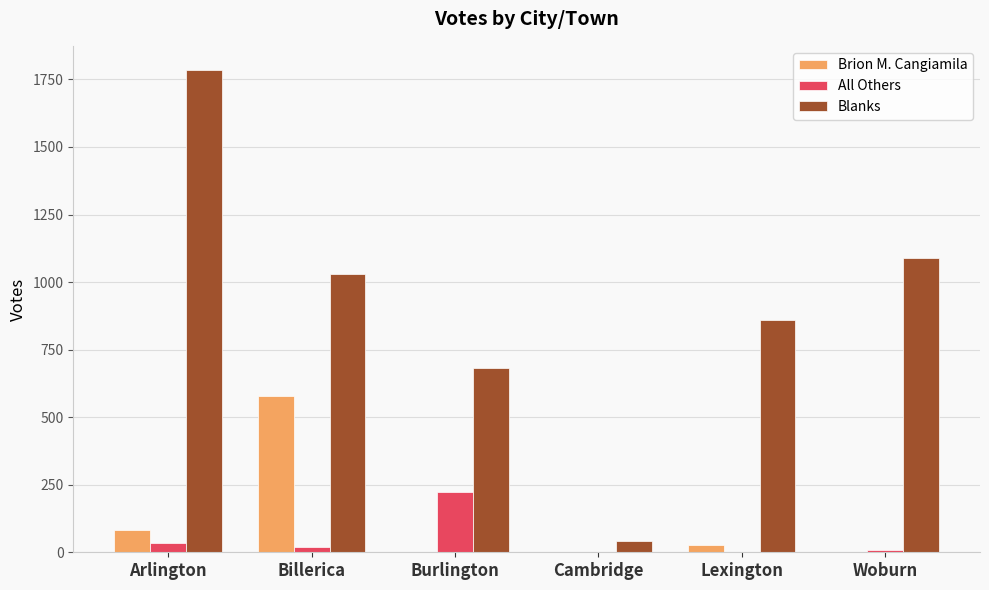

What are all the series names shown in the legend?

Brion M. Cangiamila, All Others, Blanks